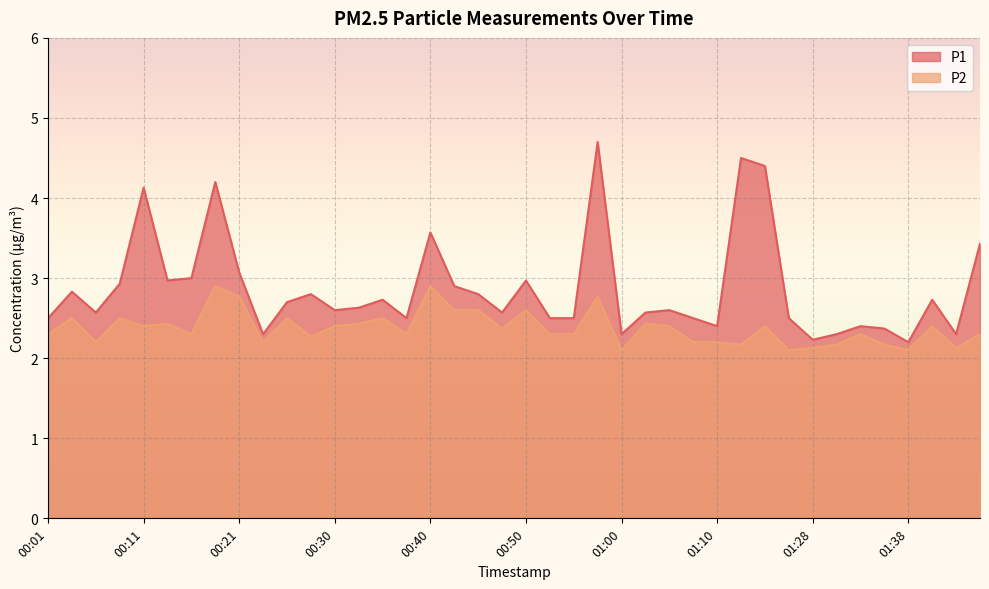

List the series in order of their peak value, lowest first.

P2, P1